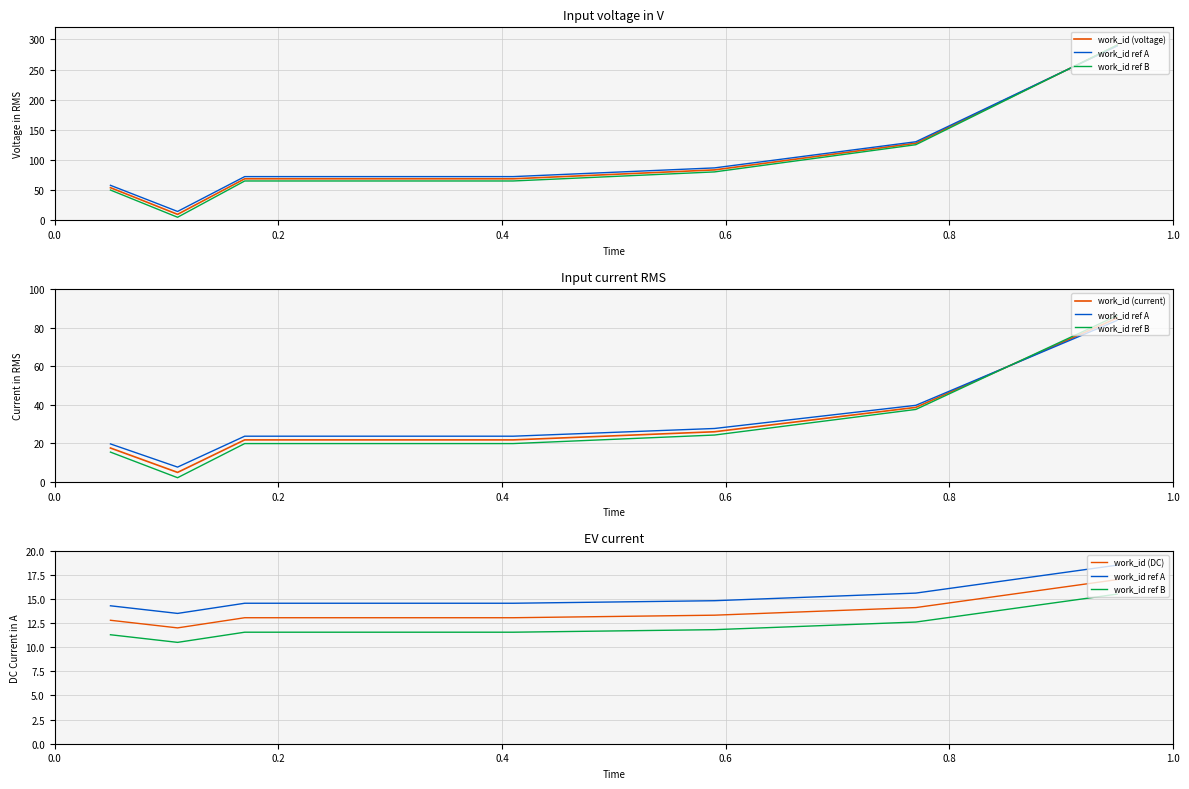

What is the total value across all series at 0.6?

129.9